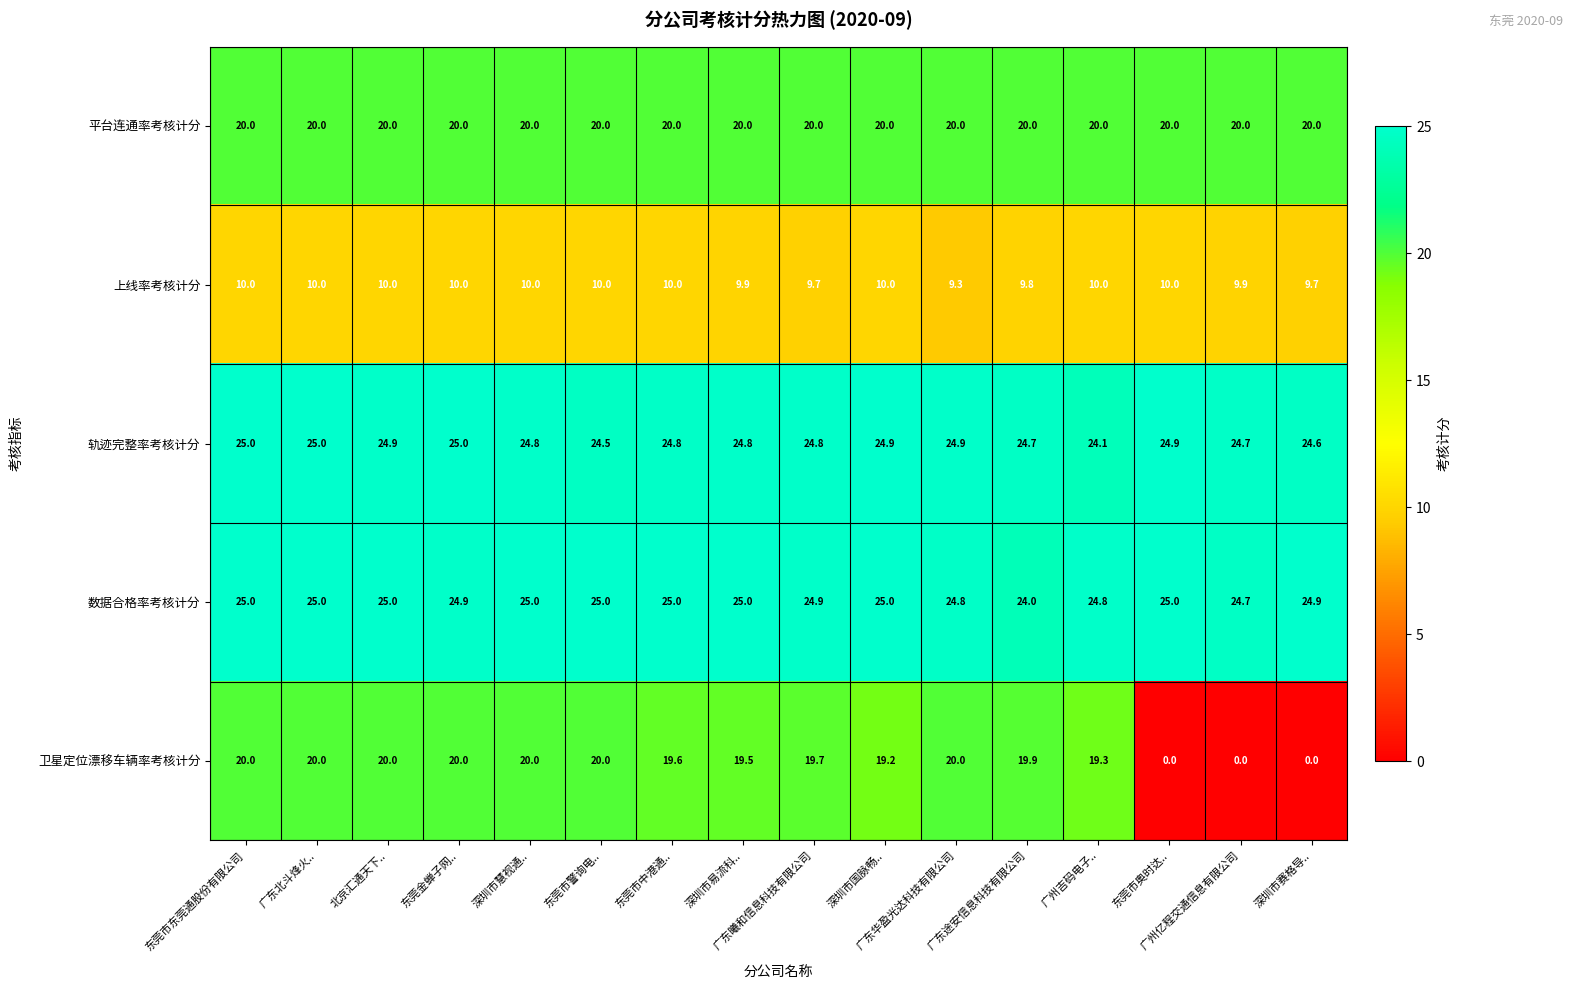

Which series has the largest total across all categories?

数据合格率考核计分